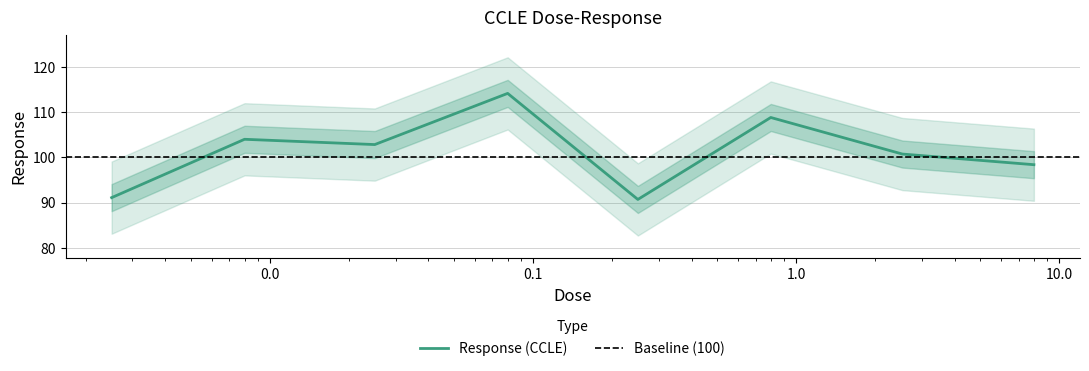

Where is the first local minimum?

0.025